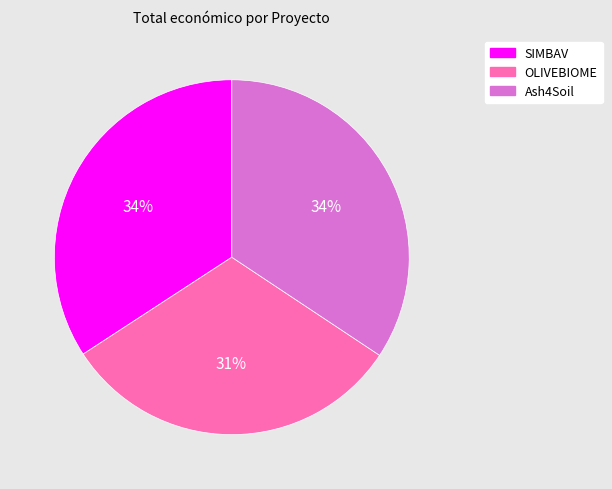

Is it true that OLIVEBIOME is 25% of the pie?

False